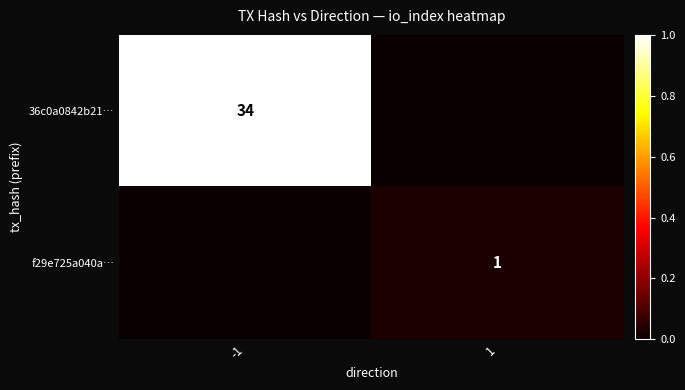

Rank the series at -1 from lowest to highest value.

f29e725a040a…, 36c0a0842b21…